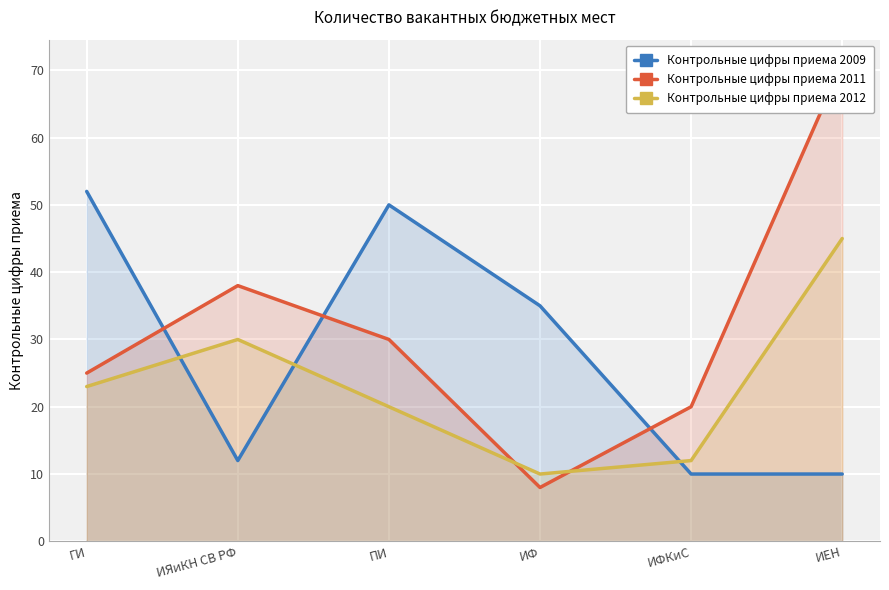

Reading left to right, transcribe all the data shown in this chart.

Контрольные цифры приема 2009: ГИ=52	ИЯиКН СВ РФ=12	ПИ=50	ИФ=35	ИФКиС=10	ИЕН=10
Контрольные цифры приема 2011: ГИ=25	ИЯиКН СВ РФ=38	ПИ=30	ИФ=8	ИФКиС=20	ИЕН=71
Контрольные цифры приема 2012: ГИ=23	ИЯиКН СВ РФ=30	ПИ=20	ИФ=10	ИФКиС=12	ИЕН=45